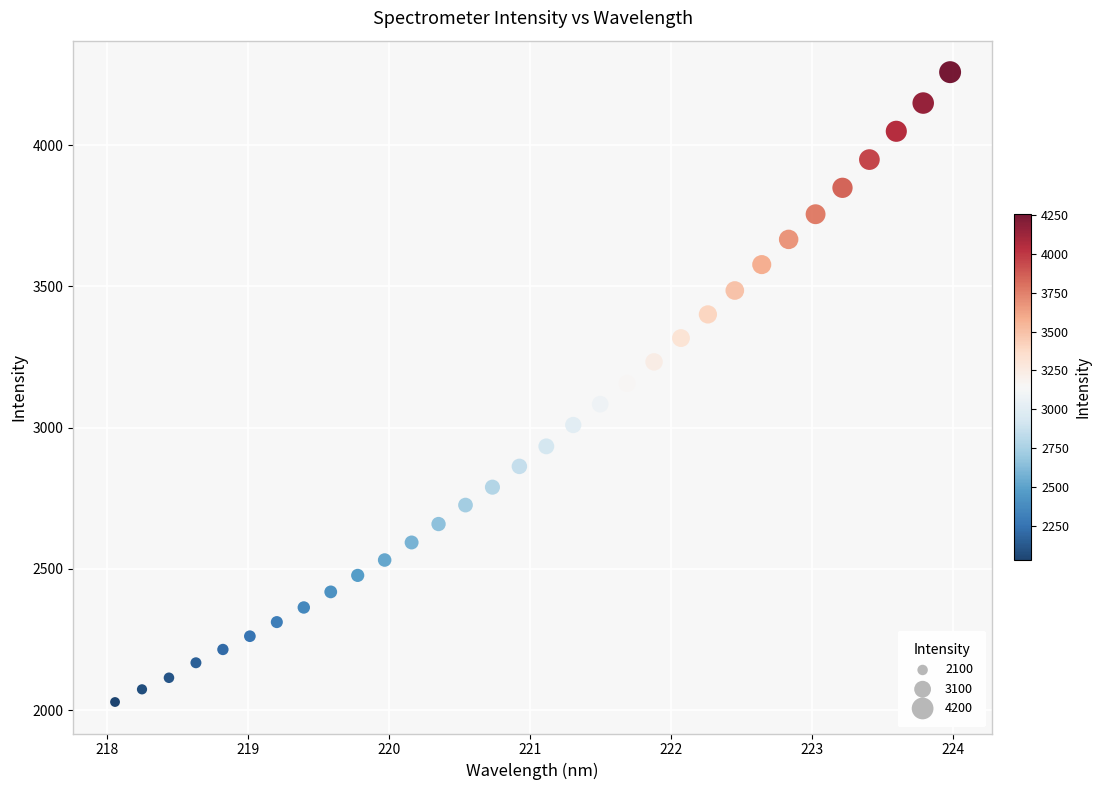

What is the range of X values (max minus min)?

5.9